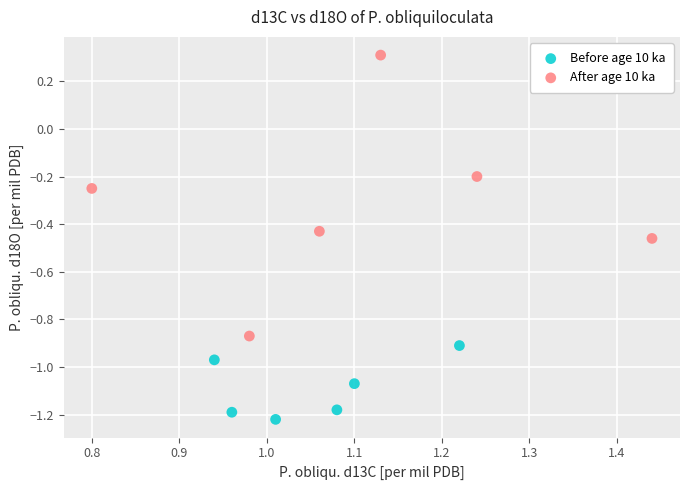

What are all the series names shown in the legend?

Before age 10 ka, After age 10 ka